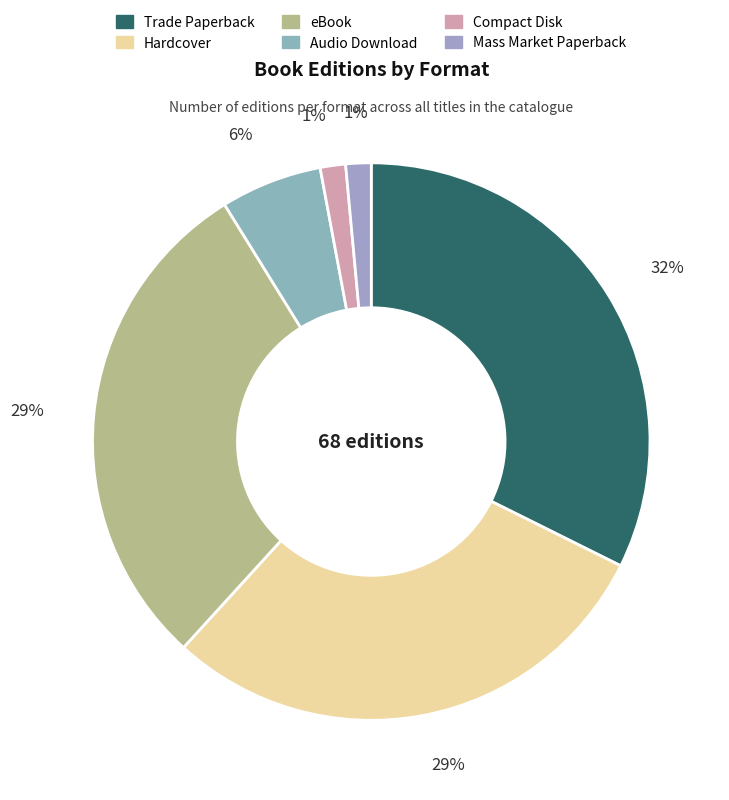

To the nearest percent, what is the difference between the largest and smallest slice percentages?

31%